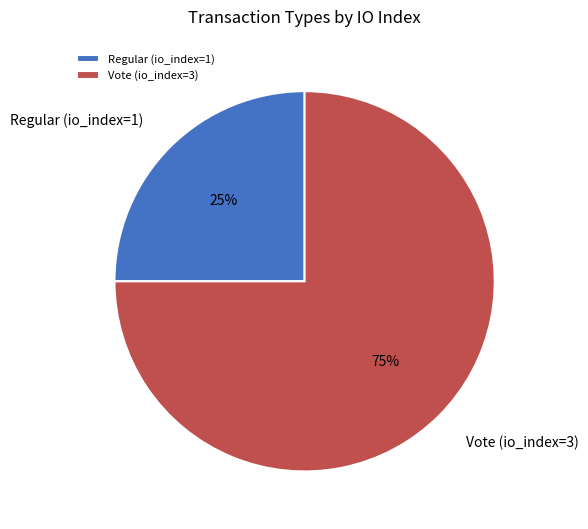

Combined, do Vote (io_index=3) and Regular (io_index=1) account for over 50%?

Yes